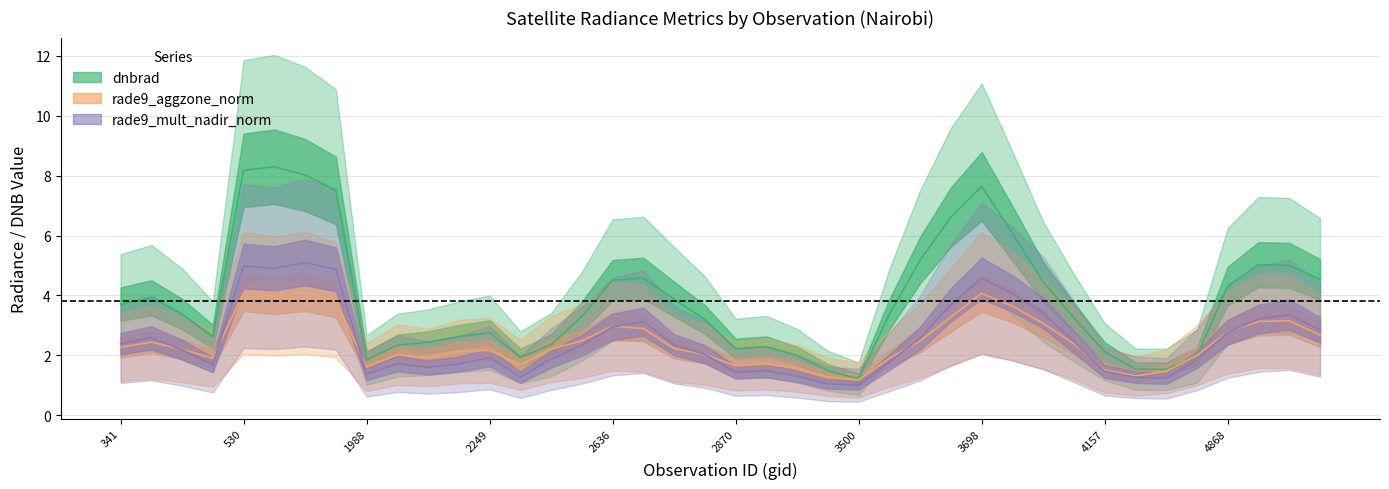

Is the value of rade9_mult_nadir_norm at 19 greater than the value of dnbrad at 10?

No